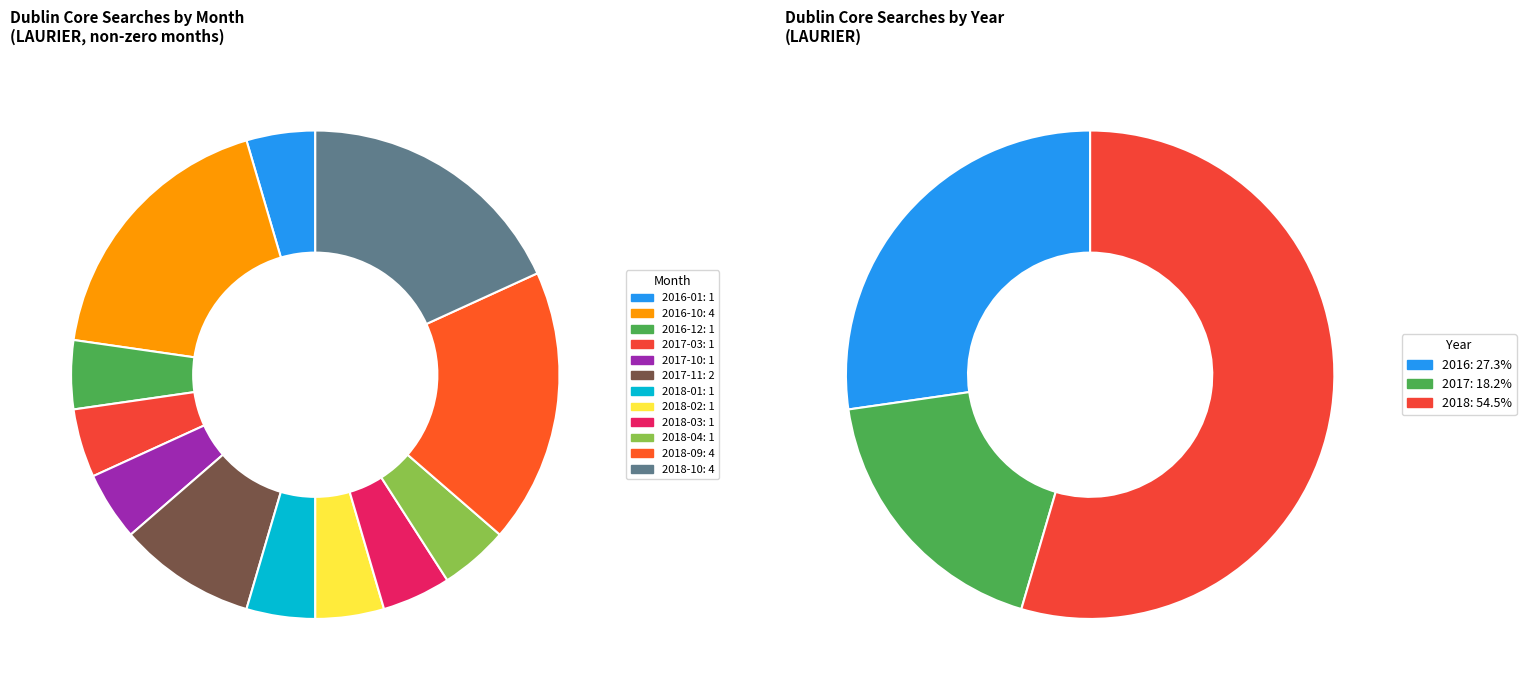

What is the largest slice in the pie chart?

2016-10